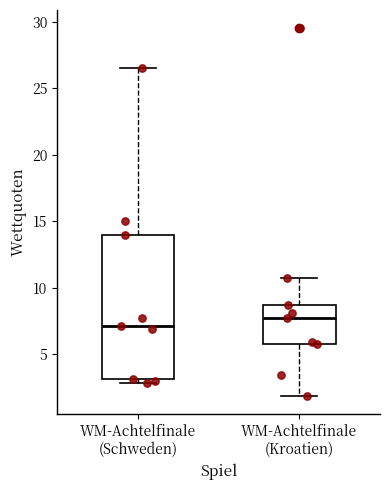

Comparing the boxes themselves (not the whiskers), which one is the tallest?

WM-Achtelfinale (Schweden)